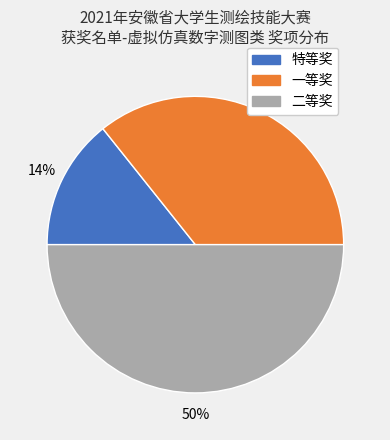

True or false: 特等奖 accounts for 21% of the total.

False